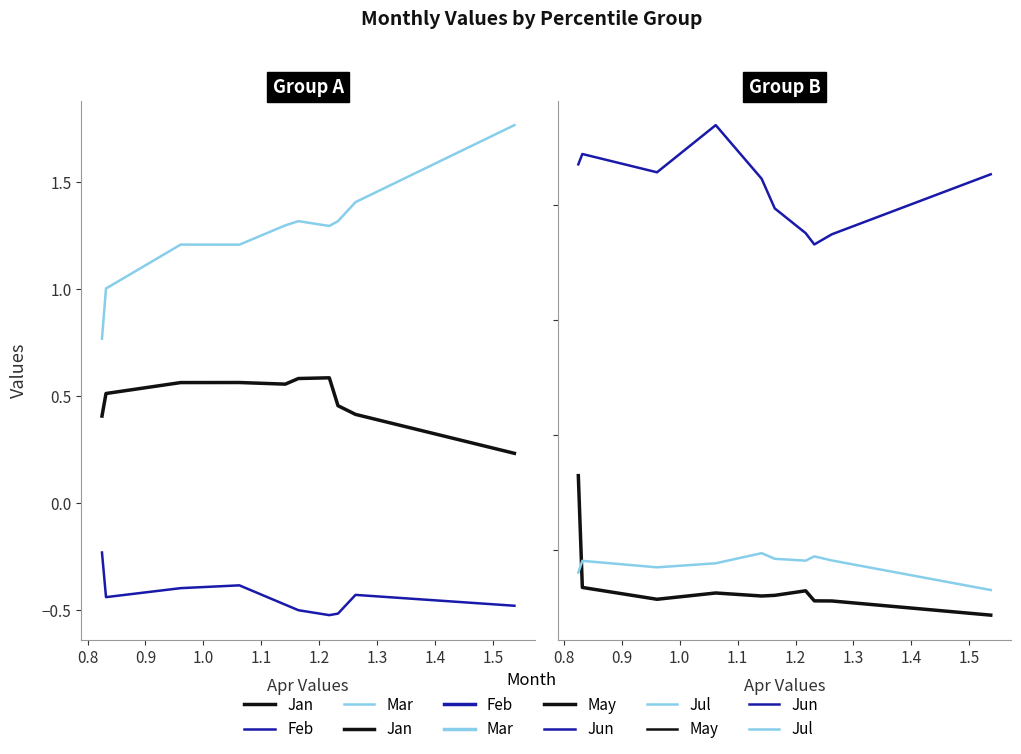

Rank the series by their maximum value, from highest to lowest.

Mar, Jun, Jan, May, Jul, Feb